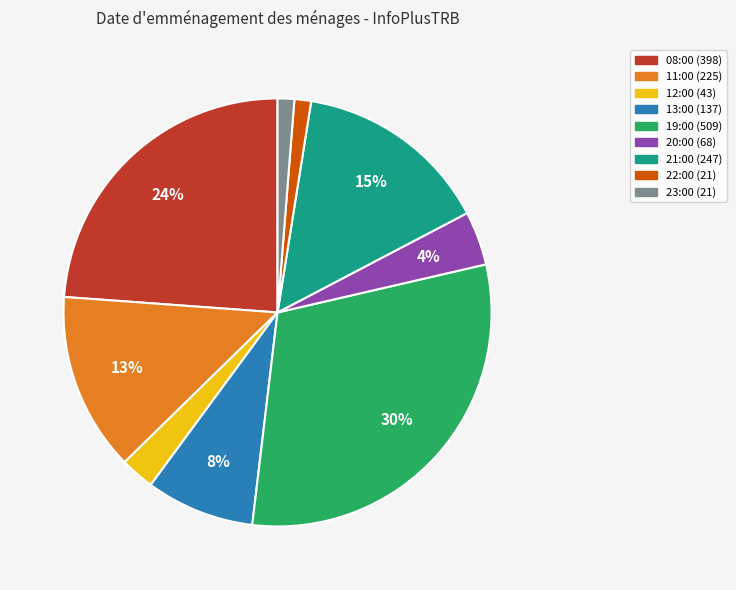

Does any single category account for the majority?

No